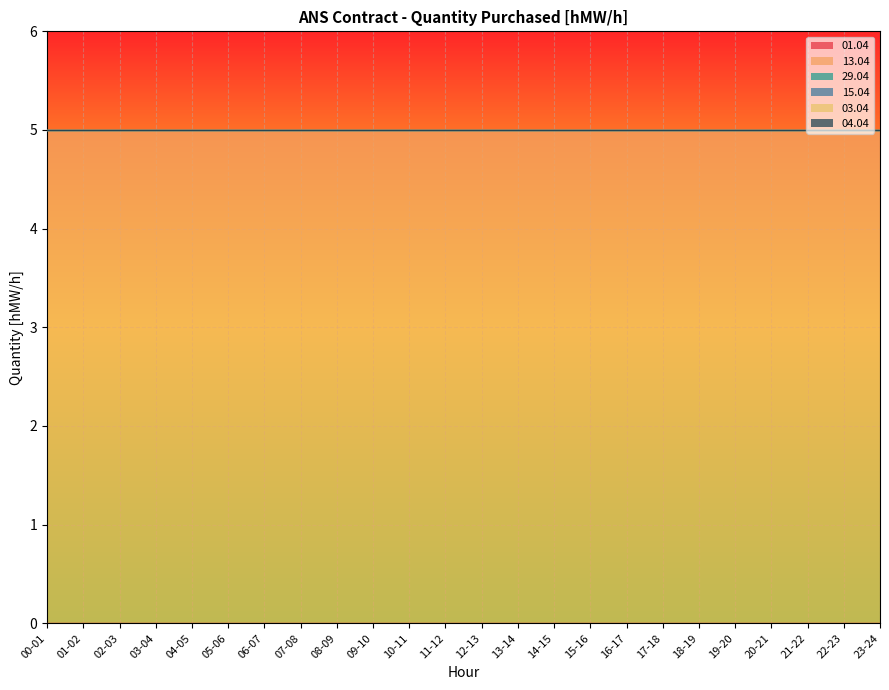

Is the value of 01.04 at 02-03 greater than the value of 04.04 at 03-04?

No